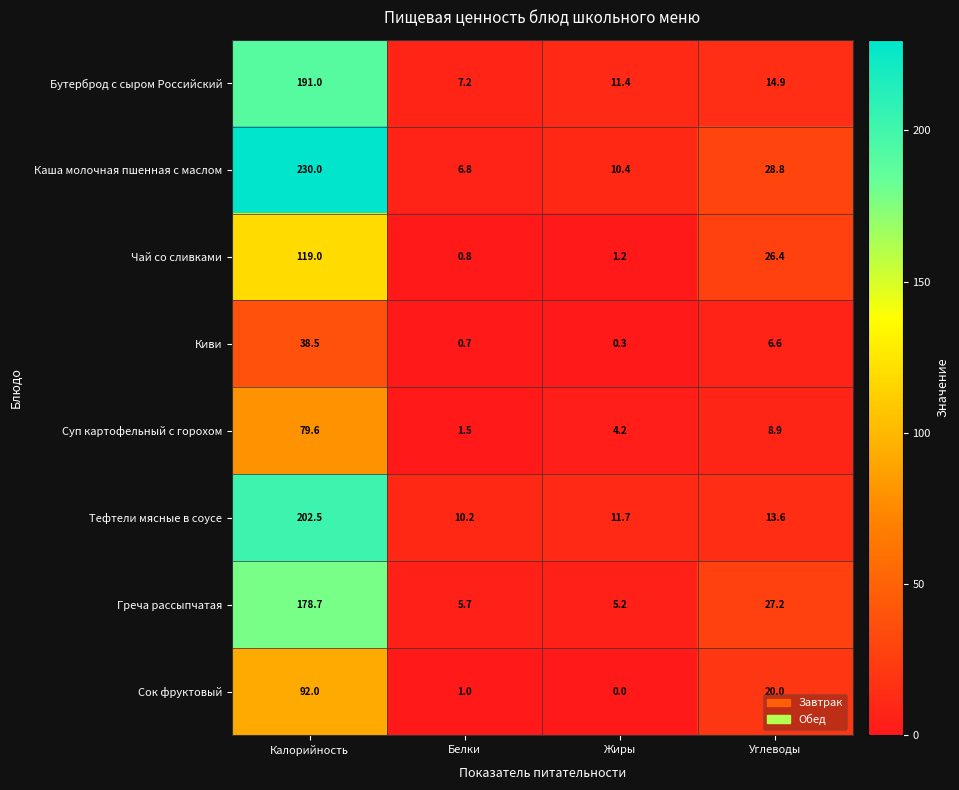

Between Калорийность and Углеводы, which series saw the biggest shift?

Каша молочная пшенная с маслом